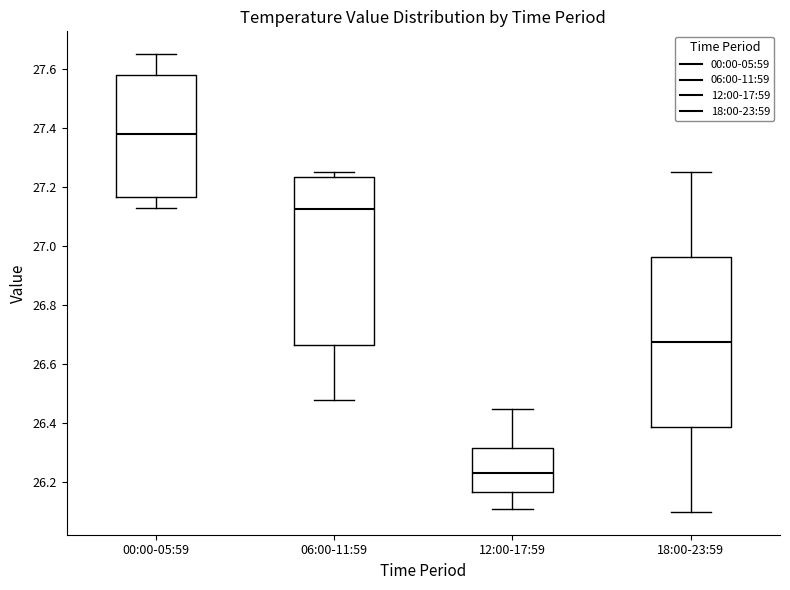

Reading left to right, transcribe this box plot: for each box, give where its median line is, the range the box spans, and where its two whiskers end, as read against the y-axis. The values are not printed on the chart, so give them approximately, as read against the axis.

00:00-05:59: median 27.38, box 27.16 to 27.58, whiskers 27.14 to 27.66
06:00-11:59: median 27.12, box 26.66 to 27.24, whiskers 26.48 to 27.26
12:00-17:59: median 26.24, box 26.16 to 26.32, whiskers 26.12 to 26.46
18:00-23:59: median 26.68, box 26.38 to 26.96, whiskers 26.10 to 27.26